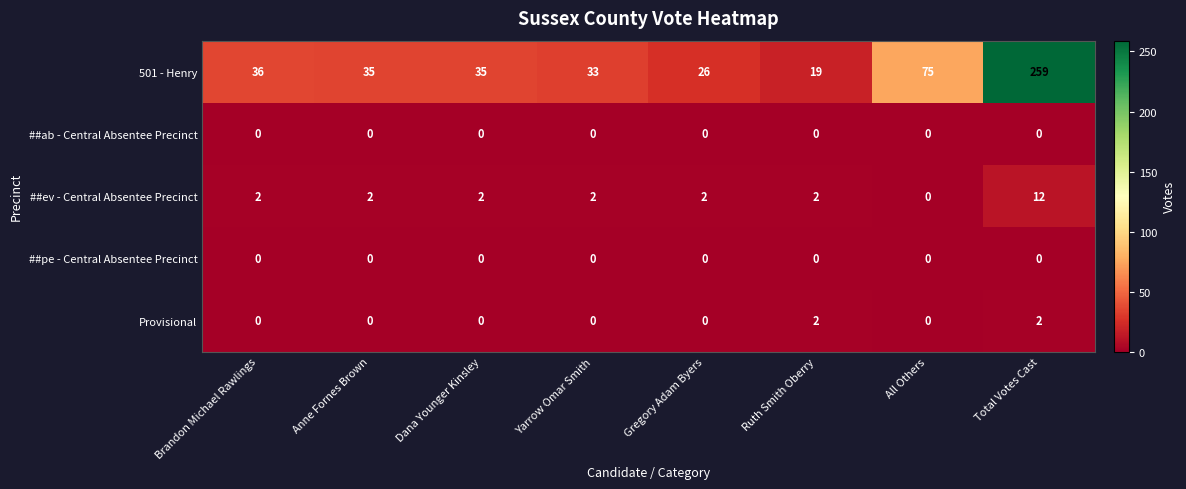

True or false: ##ab - Central Absentee Precinct has a value of 0 at Dana Younger Kinsley.

True